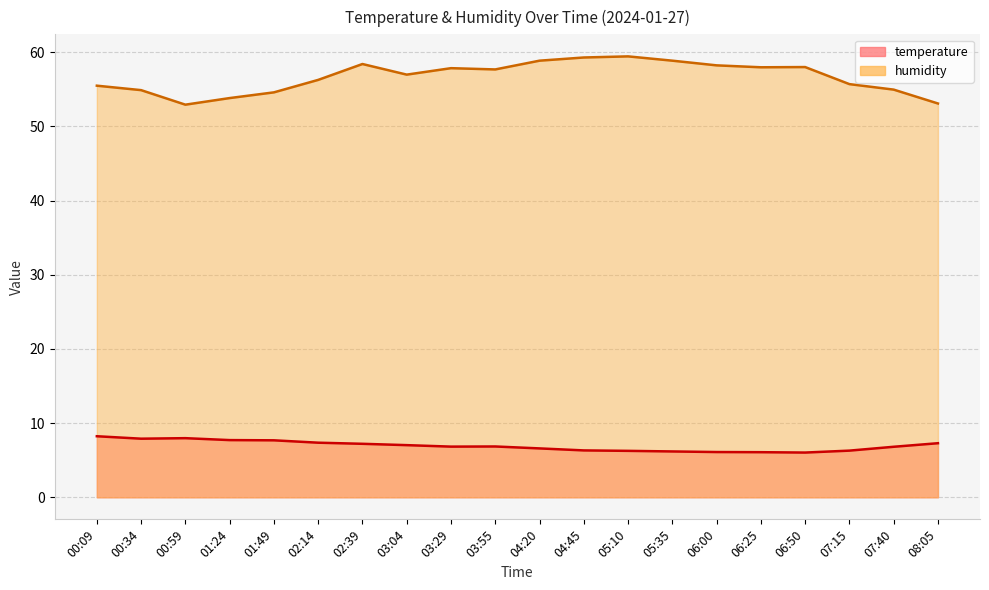

What is the sum of the humidity values at 06:25 and 04:20?

116.8